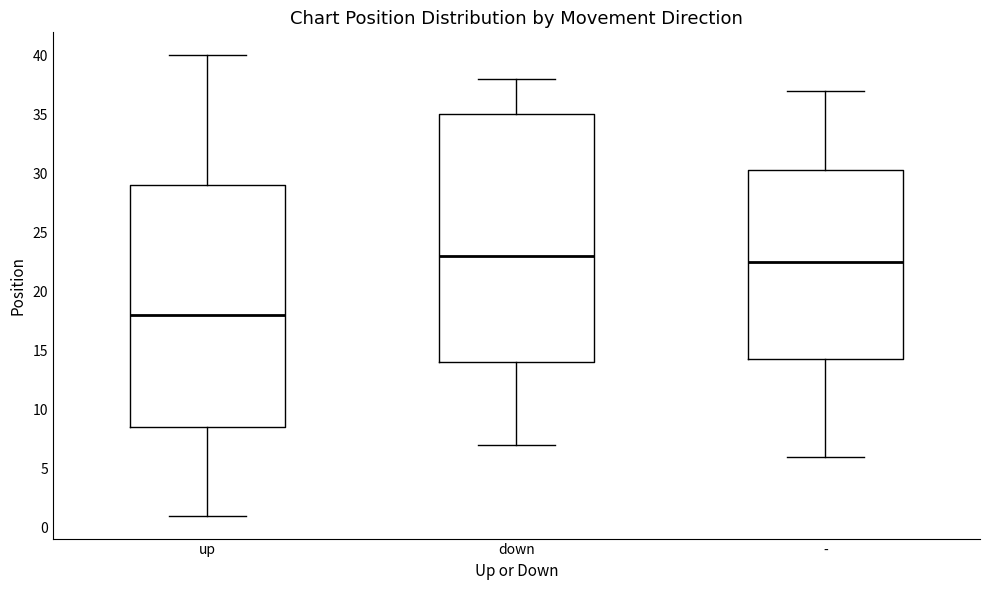

Which box's median line is the highest?

down